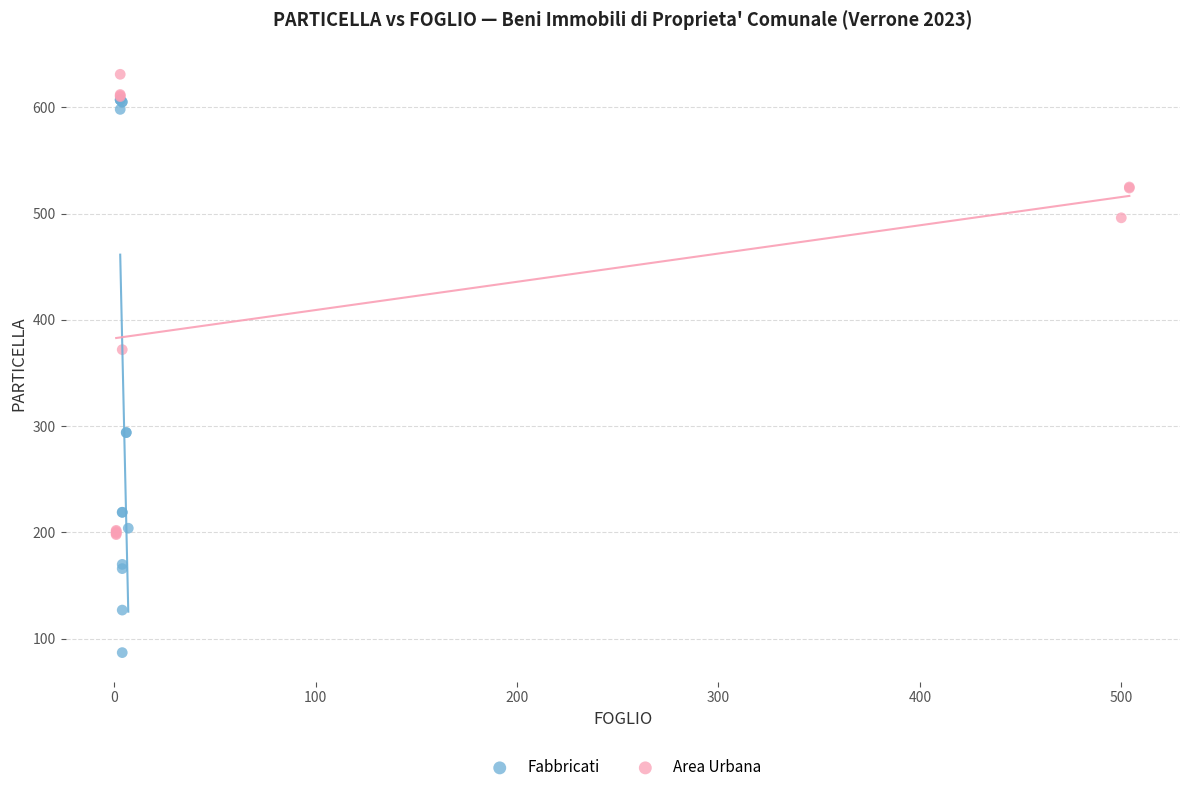

Which series has the largest Y range (max minus min)?

Fabbricati